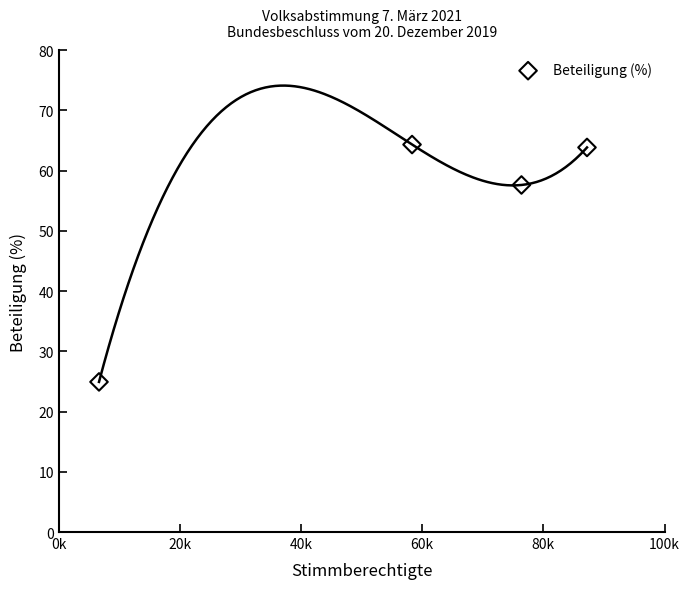

What is the range of Y values (max minus min)?

39.4